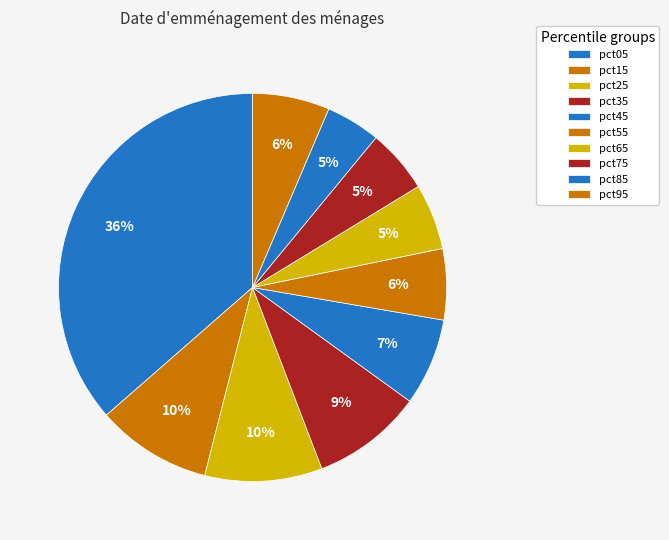

How many segments does this pie chart have?

10